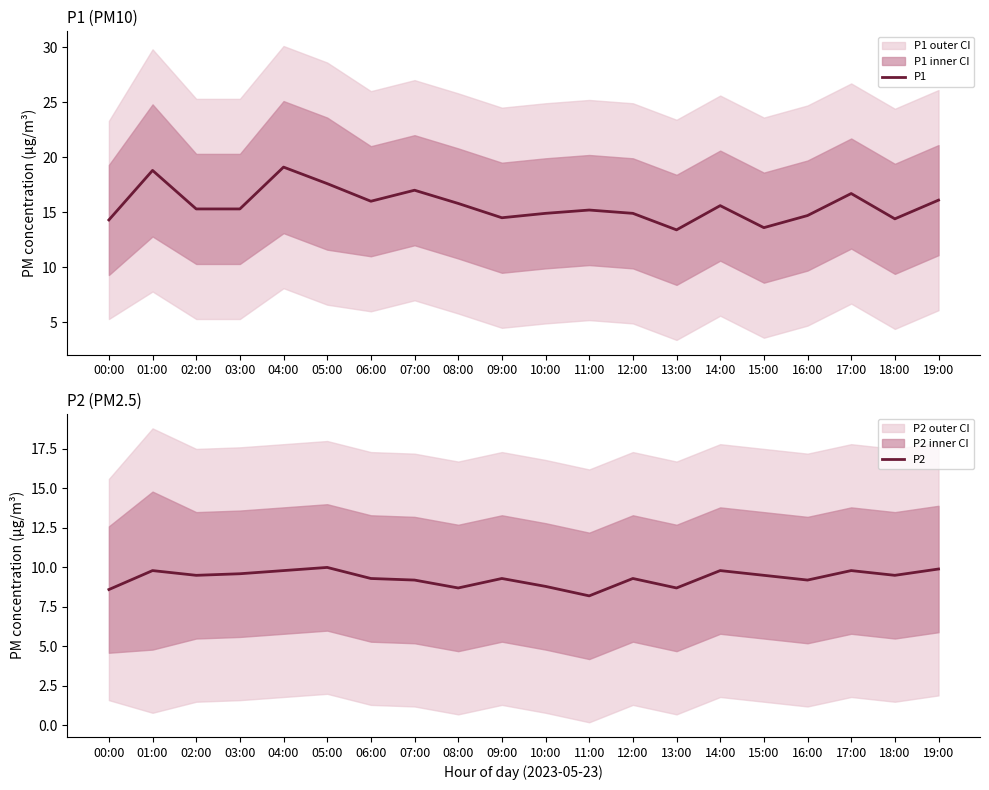

Rank the series at 19:00 from lowest to highest value.

P2, P1